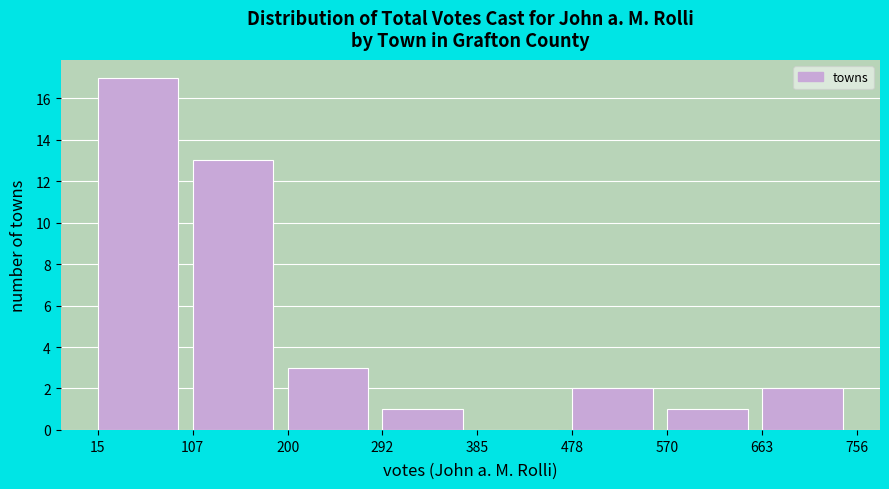

Reading left to right, list every bar in this chart as the range it spans on the x-axis followed by its height. The values are not printed on the chart, so give them approximately, as read against the axis.

15 to 107: 17
107 to 200: 13
200 to 292: 3
292 to 385: 1
385 to 478: 0
478 to 570: 2
570 to 663: 1
663 to 756: 2